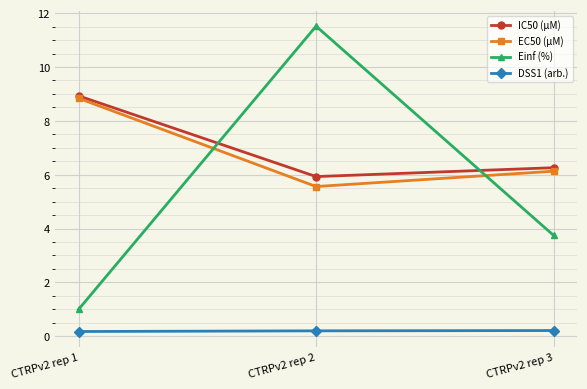

At which label does EC50 (µM) first exceed 6?

CTRPv2 rep 1